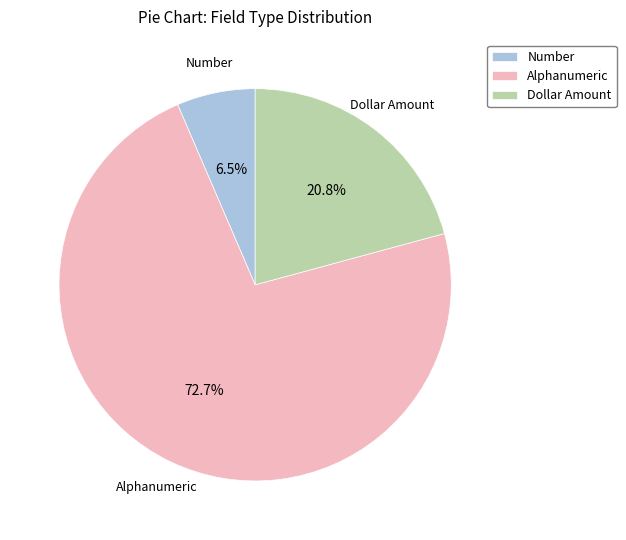

To the nearest percent, what is the difference between the largest and smallest slice percentages?

66%